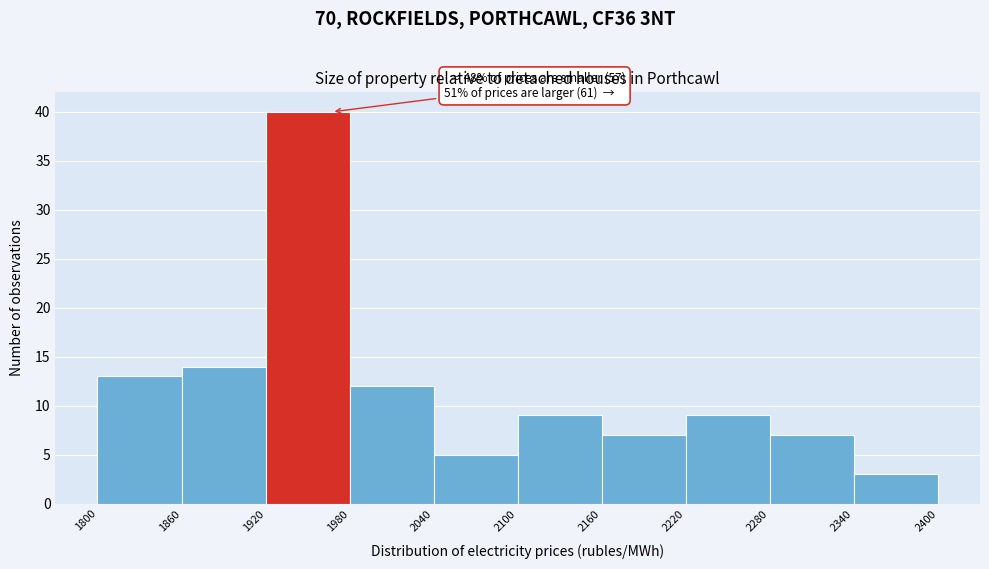

Over which range of the x-axis is the bar tallest?

1920 to 1980